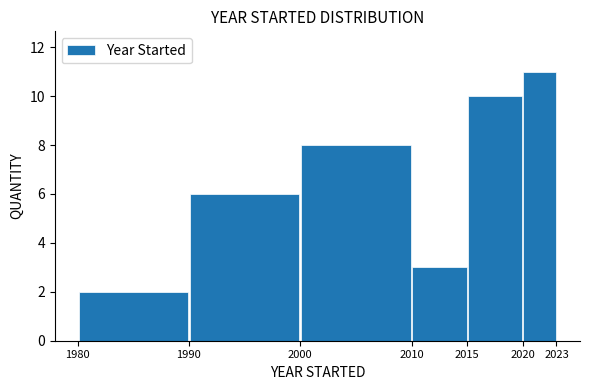

Reading left to right, transcribe this chart: for each bar, give the range it covers on the x-axis and its height. The values are not printed on the chart, so give them approximately, as read against the axis.

1980 to 1990: 2
1990 to 2000: 6
2000 to 2010: 8
2010 to 2015: 3
2015 to 2020: 10
2020 to 2023: 11